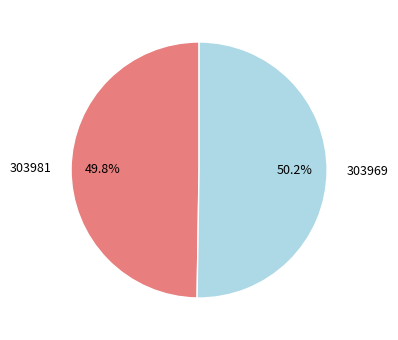

What percentage is NOT represented by 303981?

50.2%